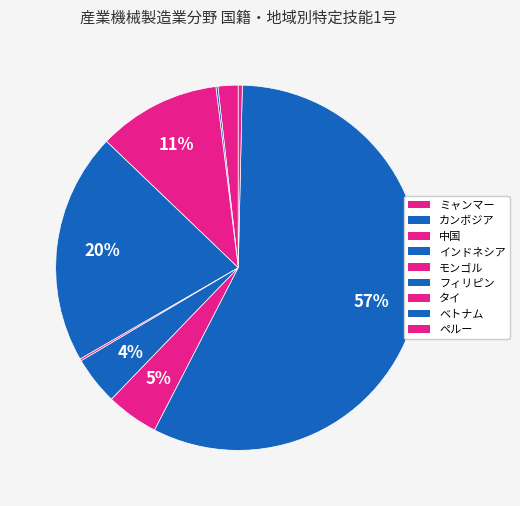

What percentage is the 中国 slice, to the nearest percent?

11%